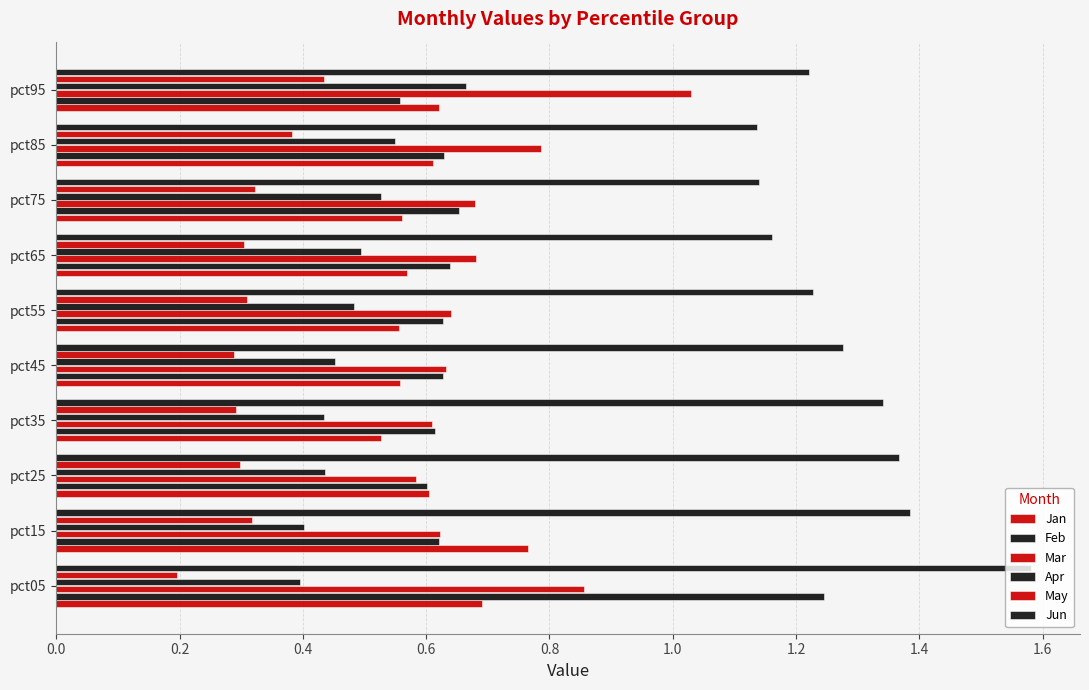

Count the number of categories in the chart.

10